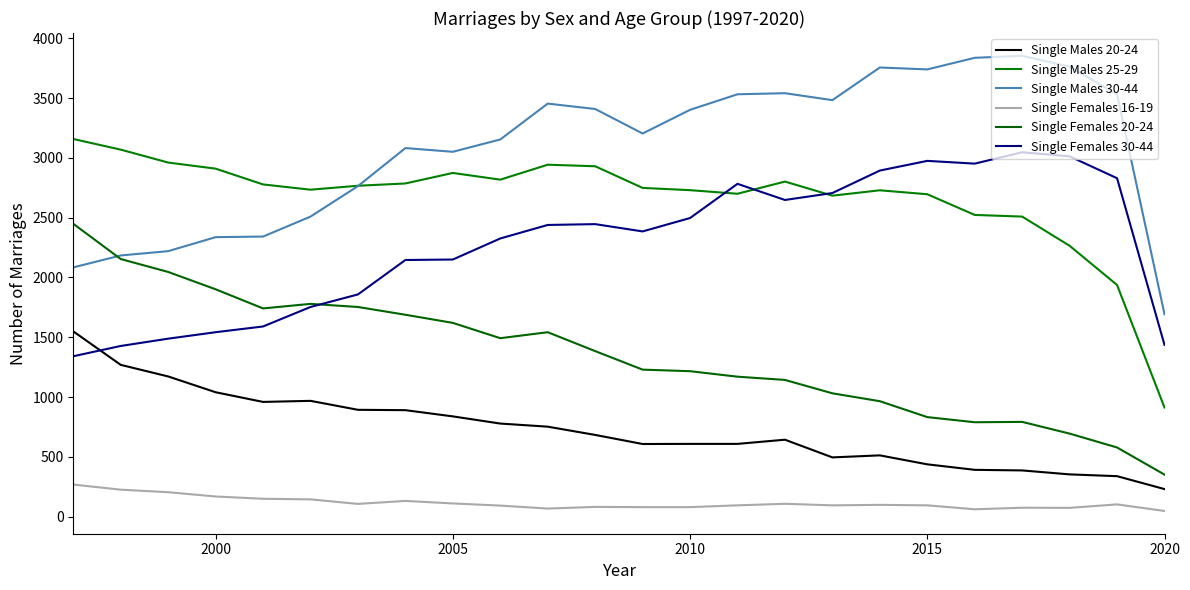

What are all the series names shown in the legend?

Single Males 20-24, Single Males 25-29, Single Males 30-44, Single Females 16-19, Single Females 20-24, Single Females 30-44